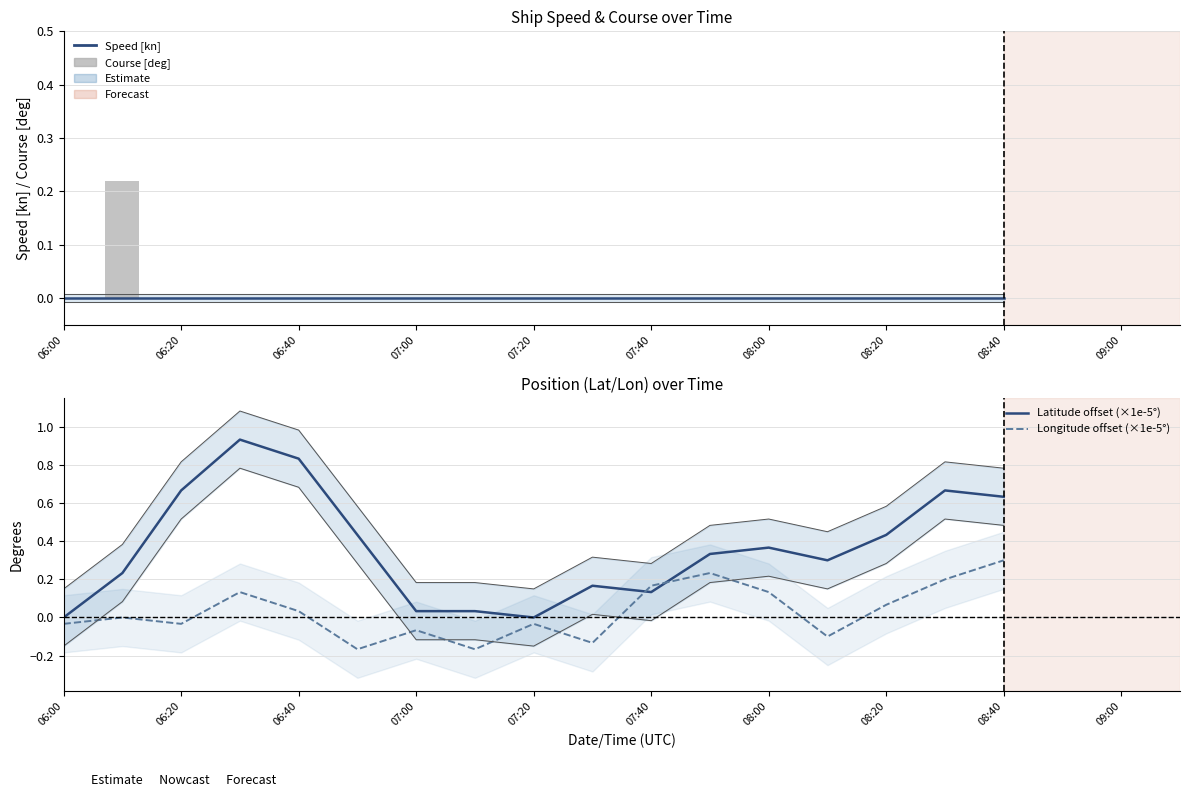

How many series are shown in this chart?

4